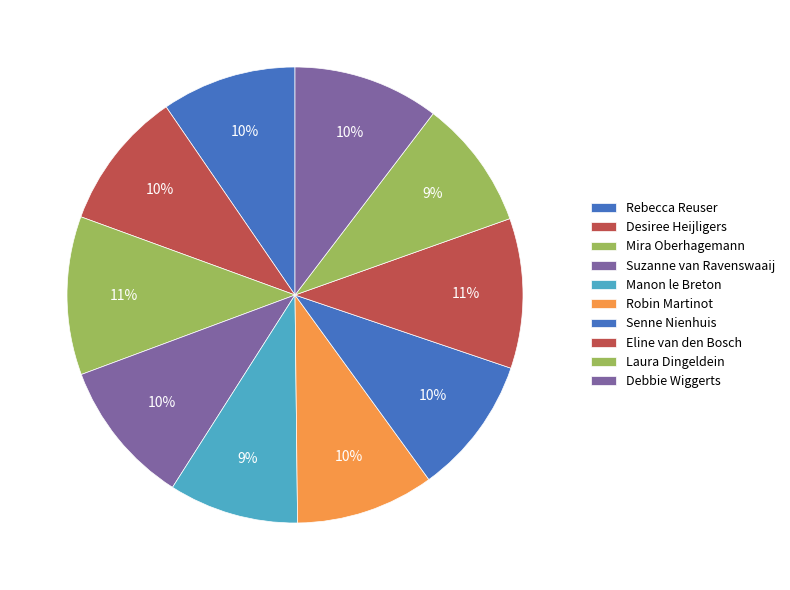

Does Debbie Wiggerts account for over 50% of the chart?

No